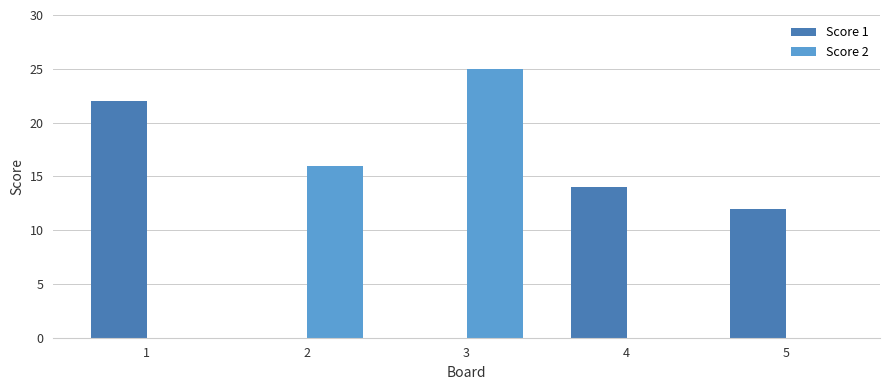

What is the sum of the Score 1 values at 5 and 2?

12